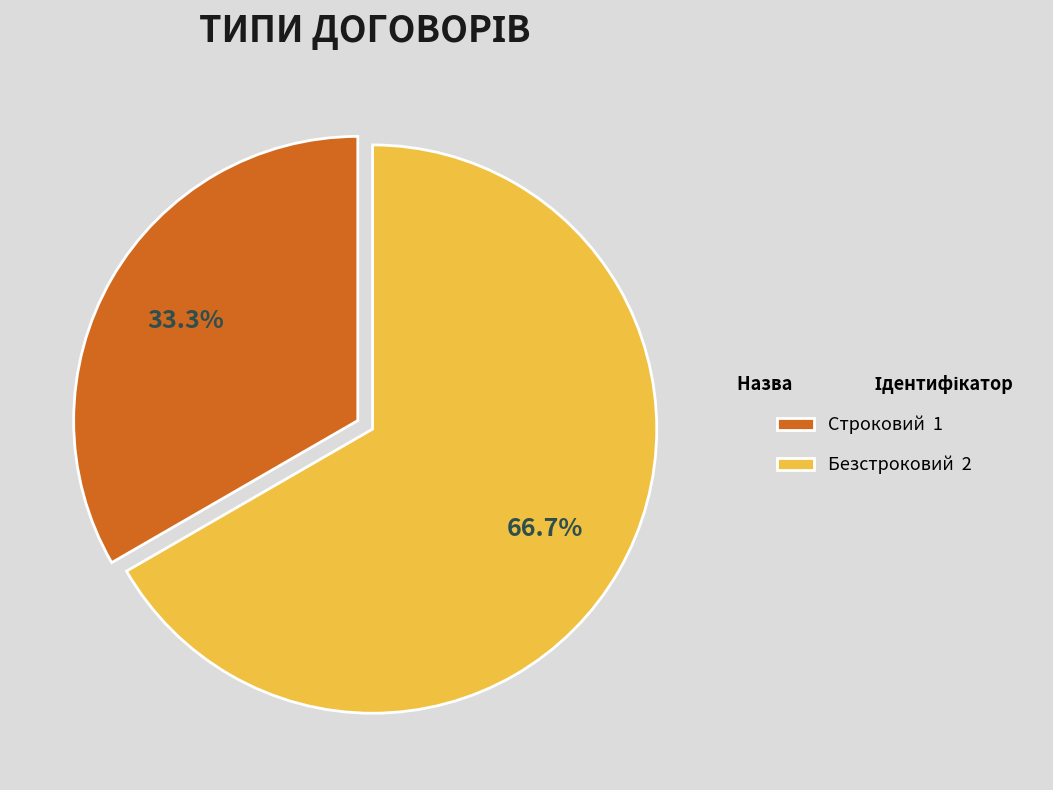

Rank the categories by value from lowest to highest.

Строковий, Безстроковий